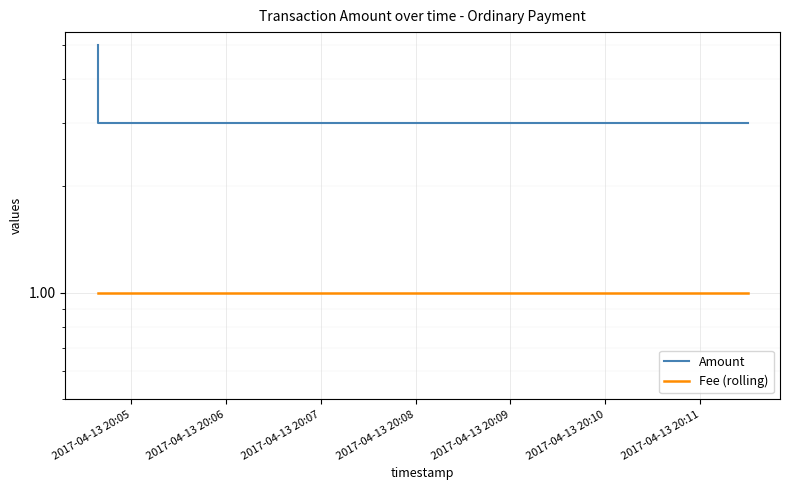

Reading right to left, transcribe all the data shown in this chart.

Amount: 3	3	5
Fee (rolling): 1	1	1